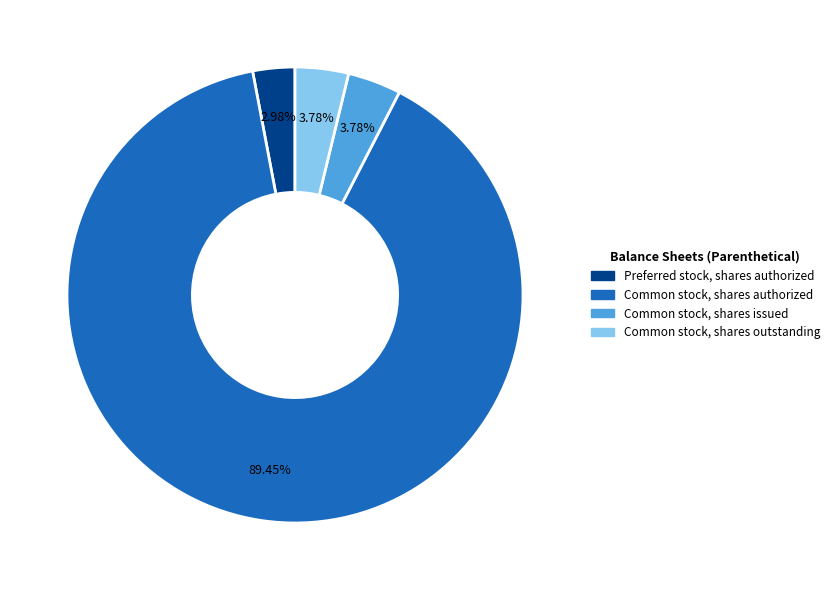

To the nearest percent, what percentage of the pie is Preferred stock, shares authorized?

3%